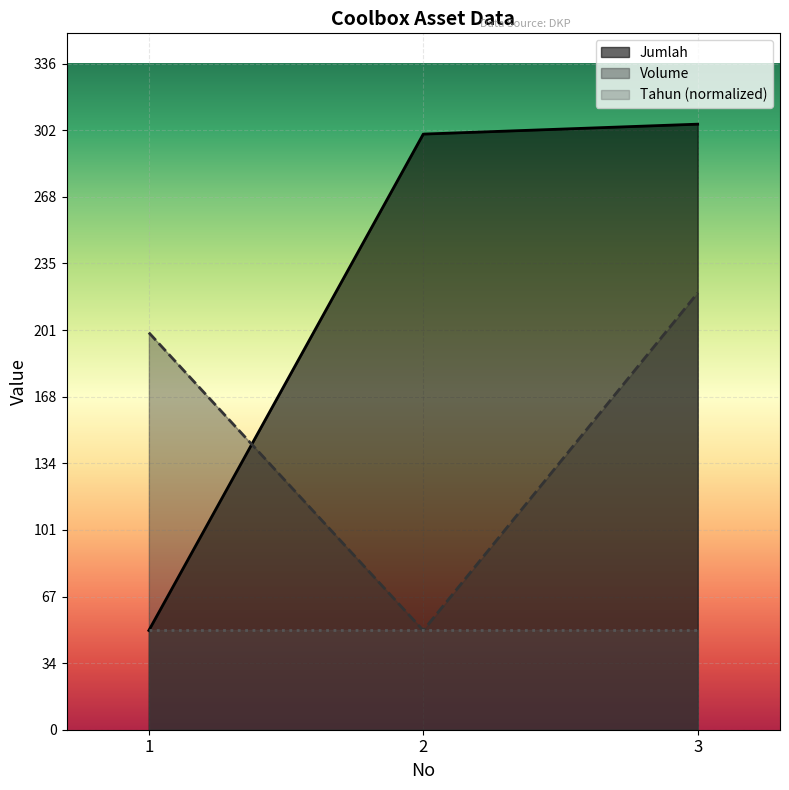

What is the value of the Jumlah point at the 2nd from the left?

300